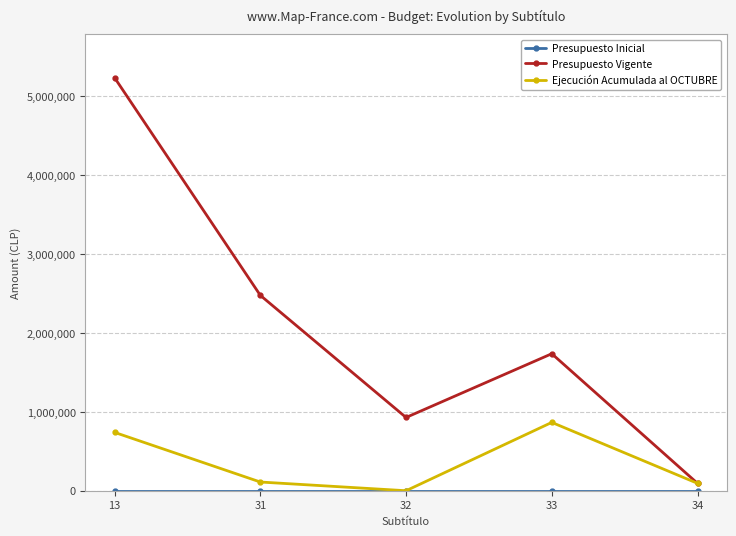

List the series in order of their peak value, highest first.

Presupuesto Vigente, Ejecución Acumulada al OCTUBRE, Presupuesto Inicial